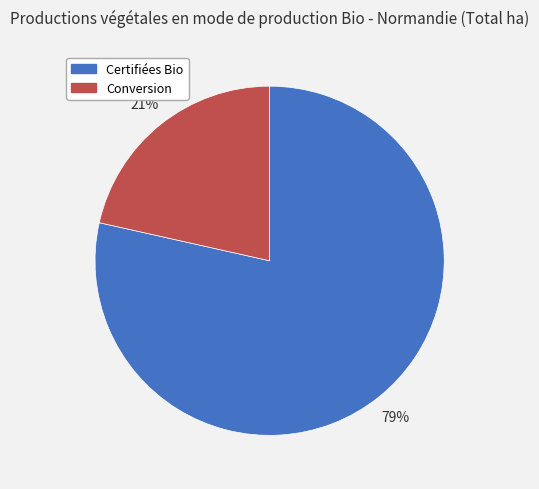

Approximately how many times larger is the value at Conversion compared to Certifiées Bio?

0.3